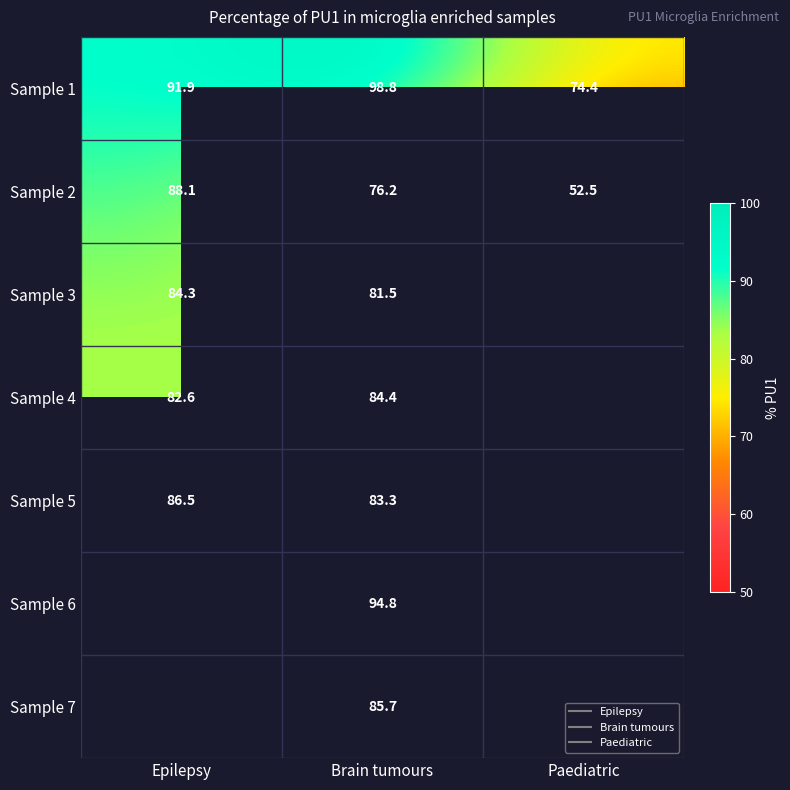

Is the value of Sample 1 at Paediatric greater than the value of Sample 5 at Brain tumours?

No